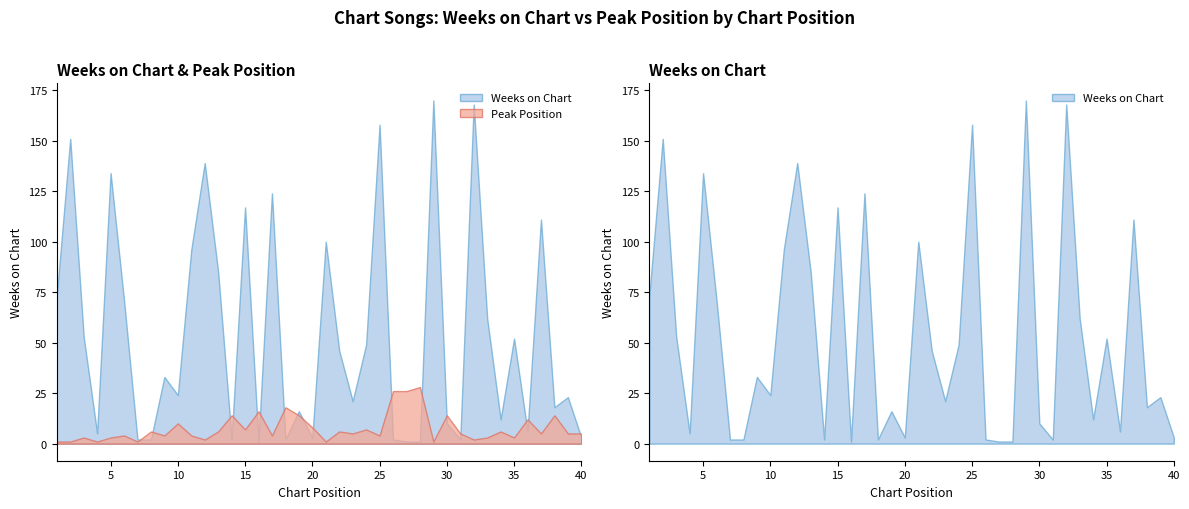

Between 5 and 25, which series saw the biggest shift?

Weeks on Chart